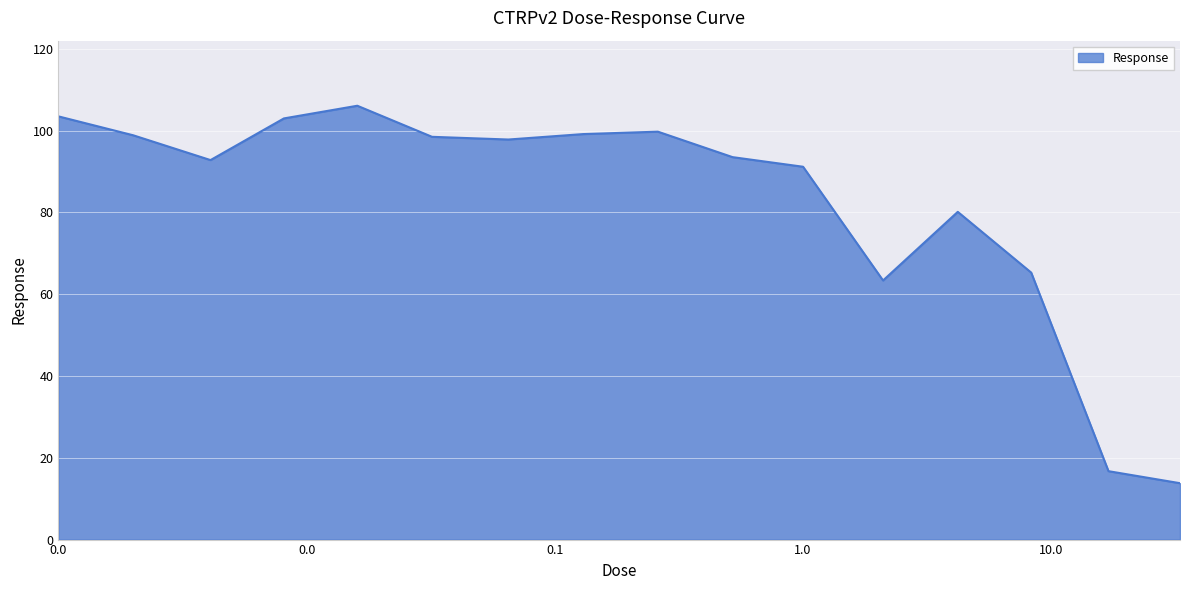

What is the difference between the maximum and minimum values?

92.3